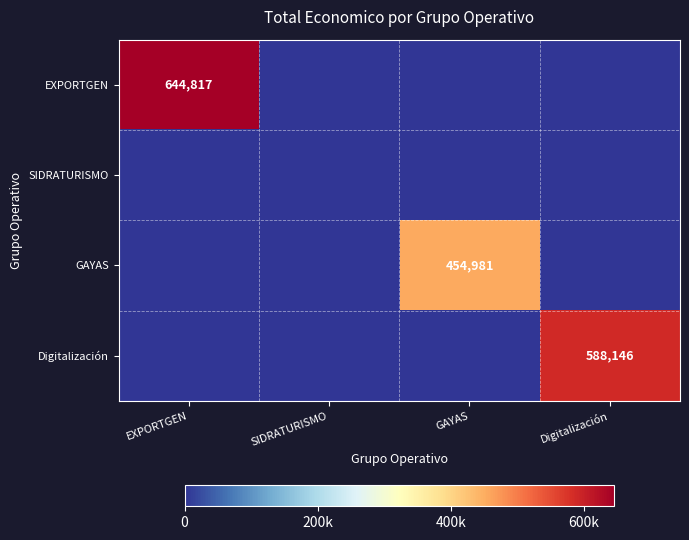

What is the greatest value displayed?

644817